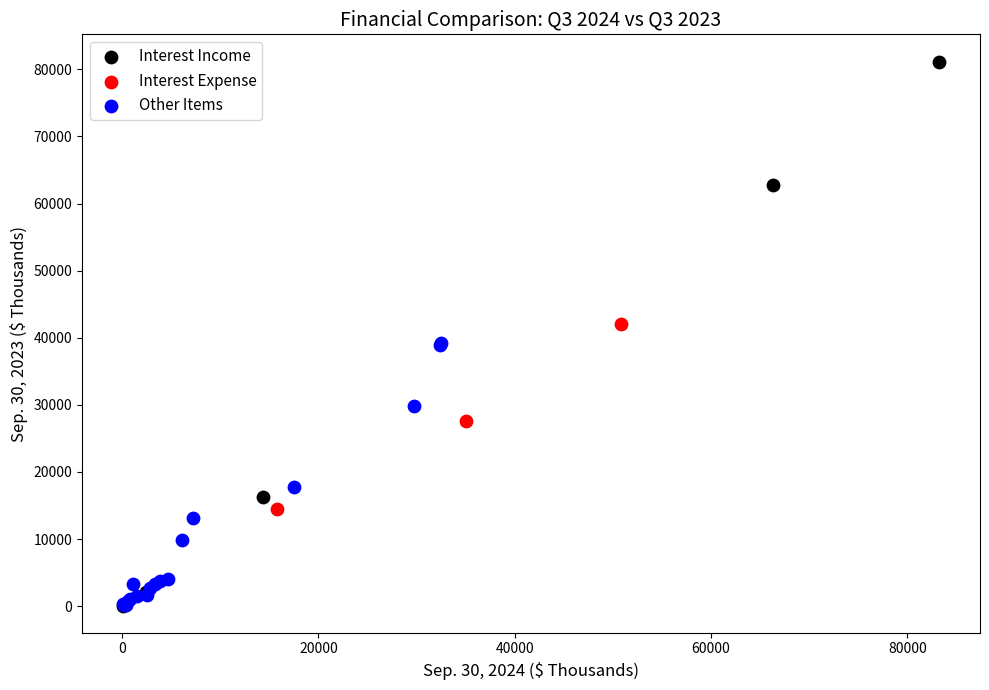

Which series reaches the maximum Y coordinate?

Interest Income